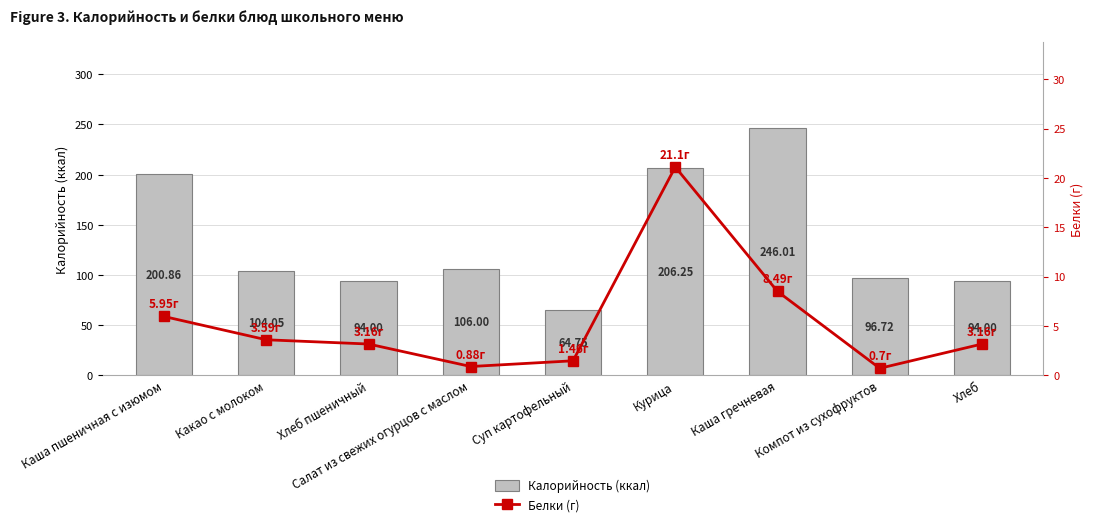

What is the value of the Калорийность (ккал) bar at the 2nd from the left?

104.0